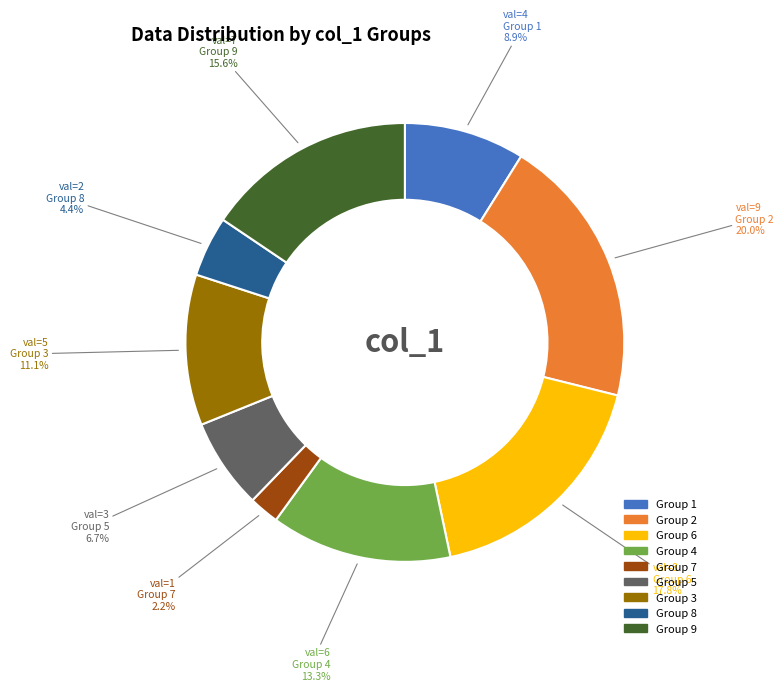

What is the ratio of the value at Group 6 to the value at Group 9?

1.1